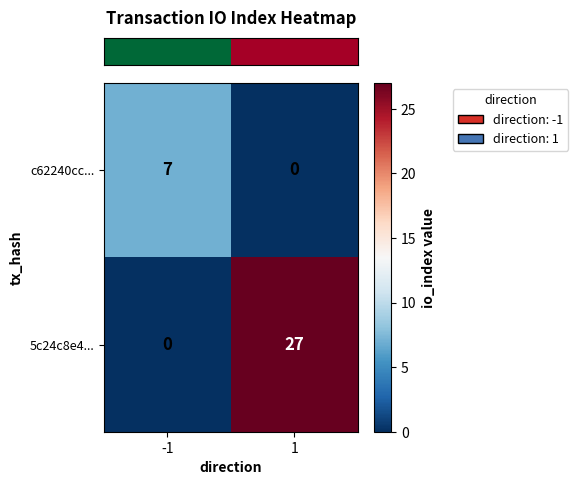

Between -1 and 1, which series saw the biggest shift?

5c24c8e4...